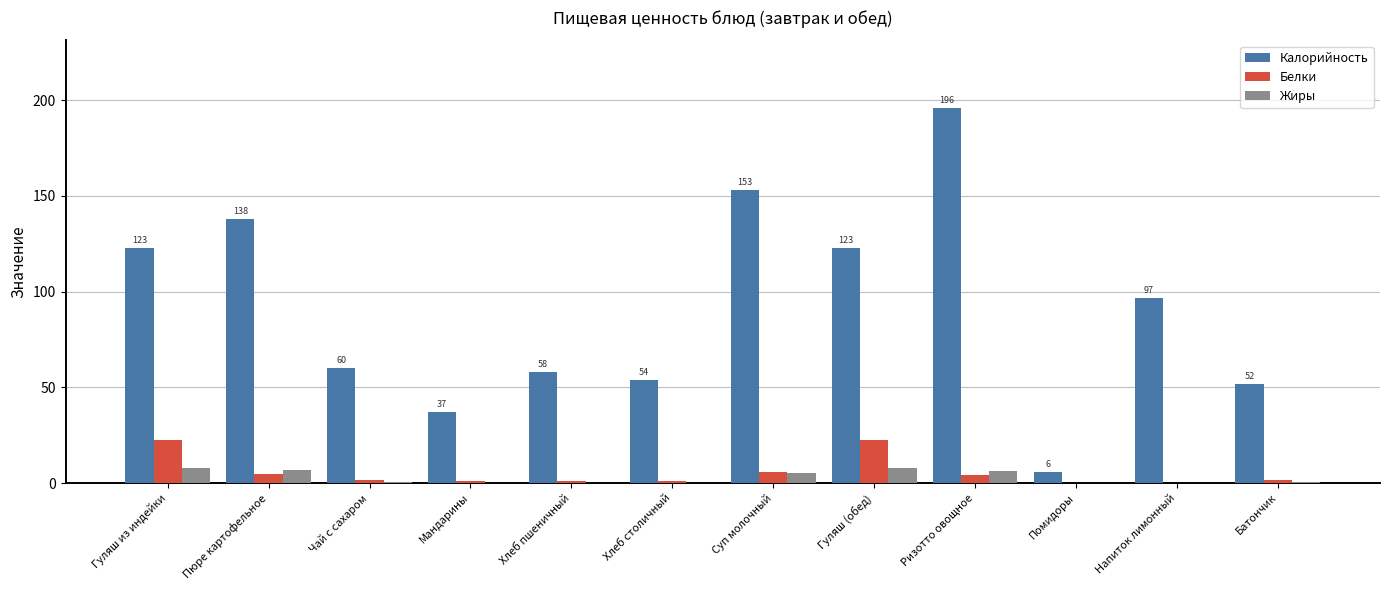

Which series changed the most between Хлеб пшеничный and Напиток лимонный?

Калорийность